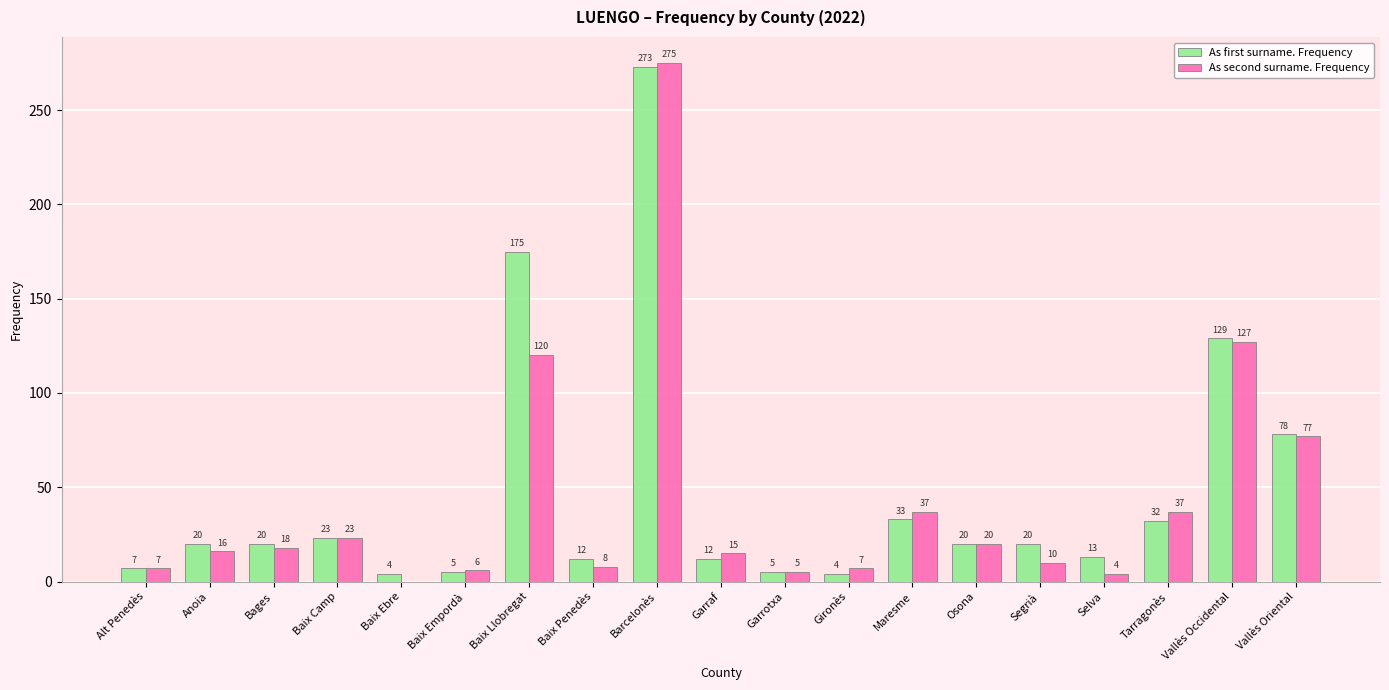

What is the difference between the As second surname. Frequency values at Tarragonès and Baix Empordà?

31